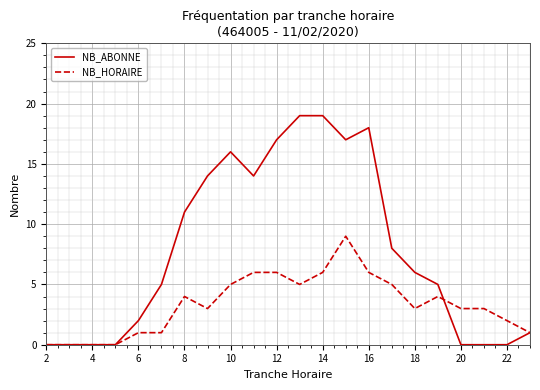

Rank the series by their average value, from lowest to highest.

NB_HORAIRE, NB_ABONNE